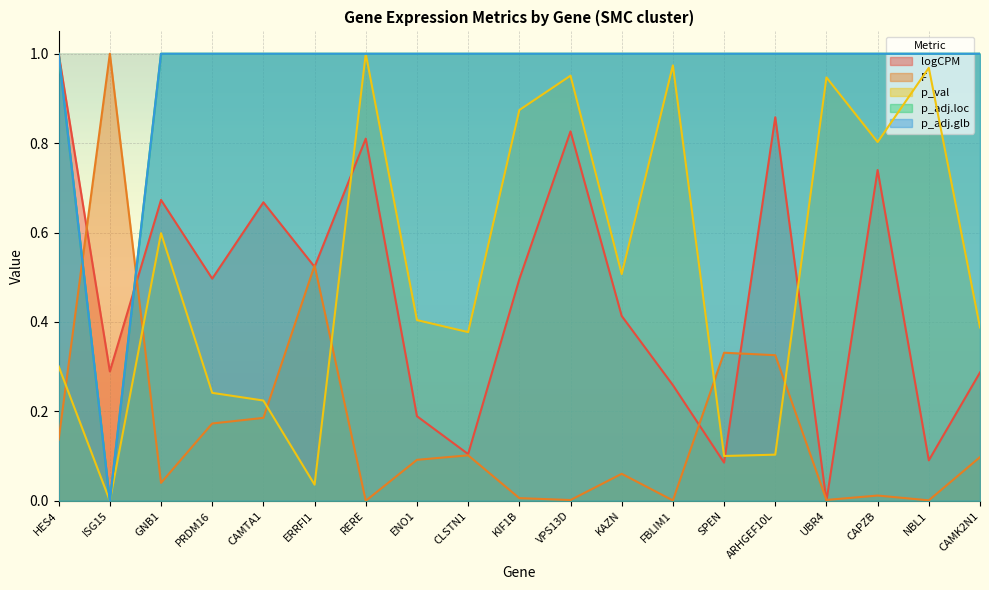

Which series has the largest range (max minus min)?

logCPM